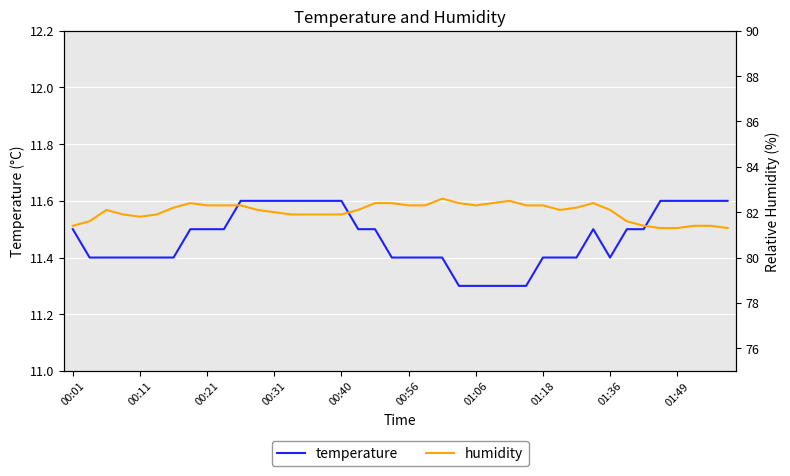

Reading right to left, list all the values displayed in this chart.

temperature: 11.6	11.6	11.6	11.6	11.6	11.5	11.5	11.4	11.5	11.4	11.4	11.4	11.3	11.3	11.3	11.3	11.3	11.4	11.4	11.4	11.4	11.5	11.5	11.6	11.6	11.6	11.6	11.6	11.6	11.6	11.5	11.5	11.5	11.4	11.4	11.4	11.4	11.4	11.4	11.5
humidity: 81.3	81.4	81.4	81.3	81.3	81.4	81.6	82.1	82.4	82.2	82.1	82.3	82.3	82.5	82.4	82.3	82.4	82.6	82.3	82.3	82.4	82.4	82.1	81.9	81.9	81.9	81.9	82.0	82.1	82.3	82.3	82.3	82.4	82.2	81.9	81.8	81.9	82.1	81.6	81.4